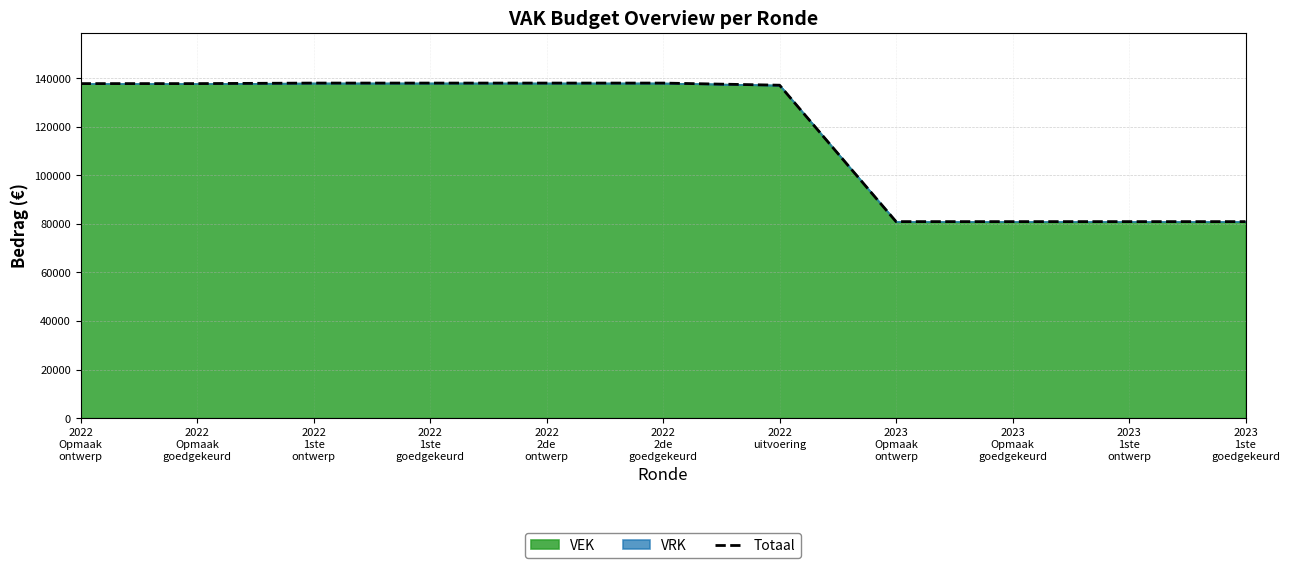

What is the smallest value displayed?

80908